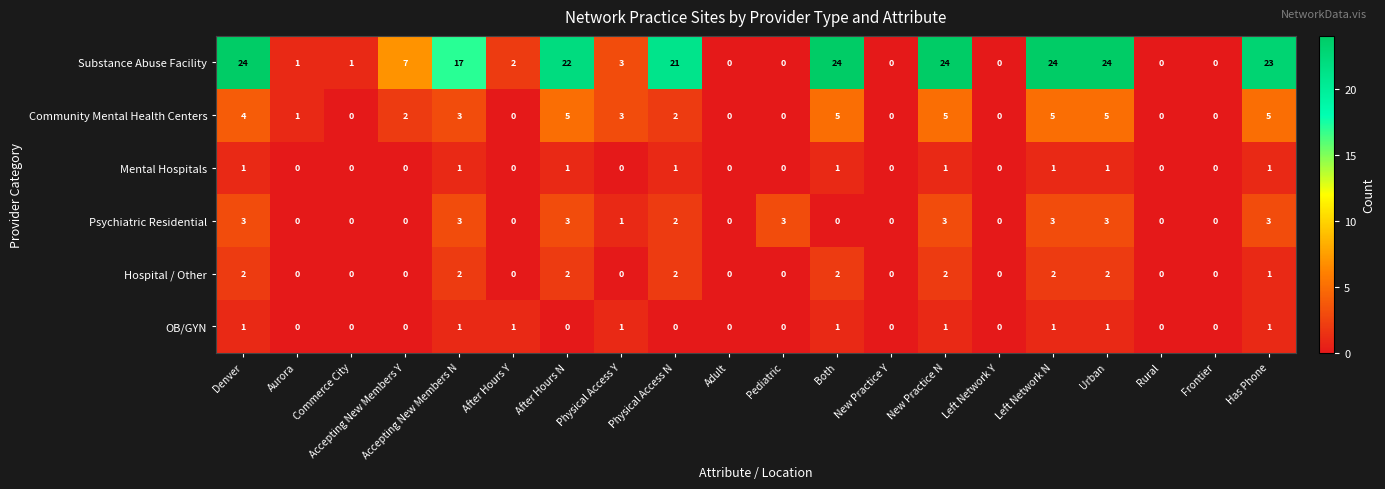

How many distinct data groups are displayed?

6